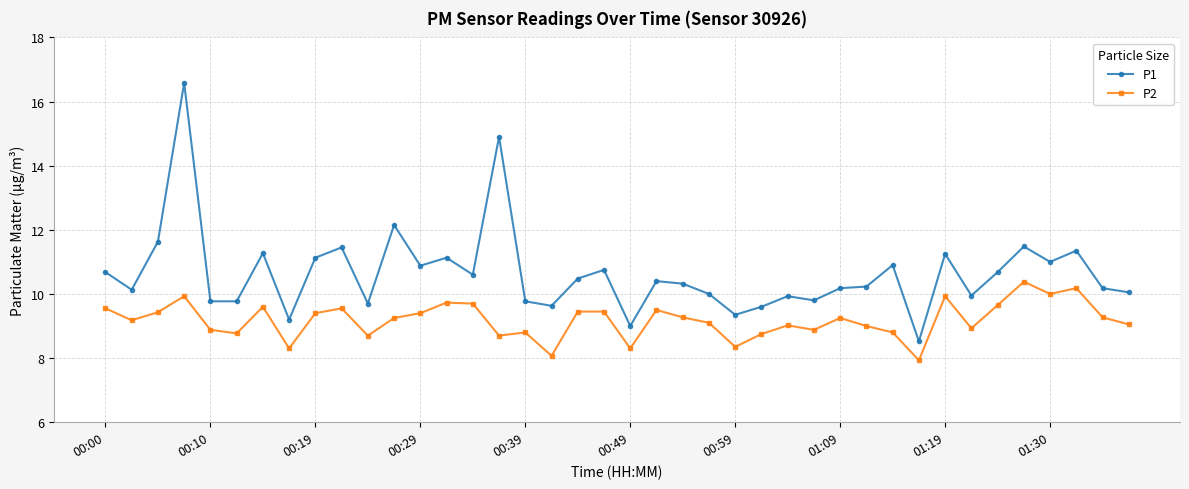

List the series in order of their overall mean, lowest first.

P2, P1